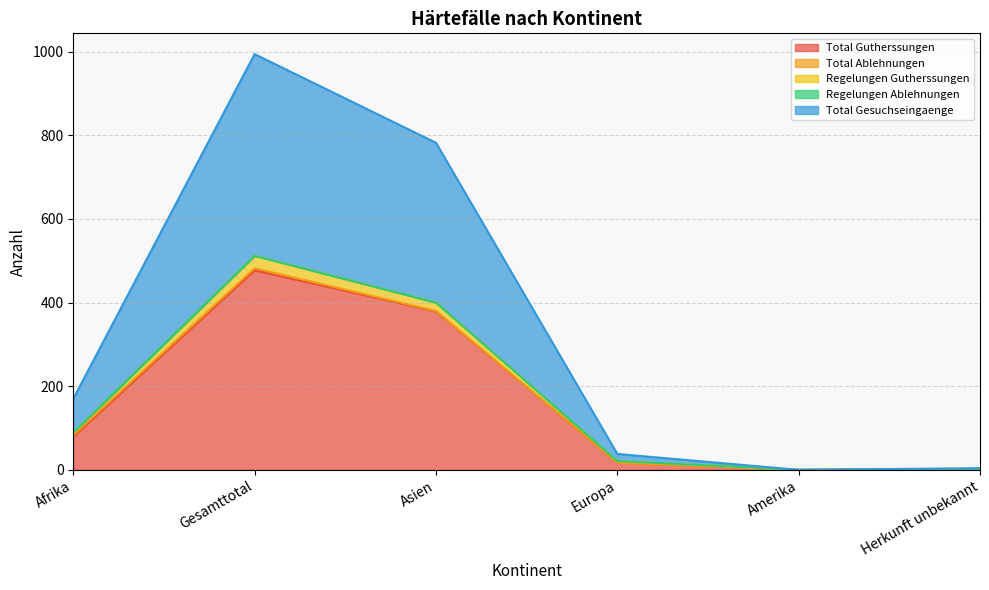

True or false: Total Gesuchseingaenge has a value of 2 at Herkunft unbekannt.

True